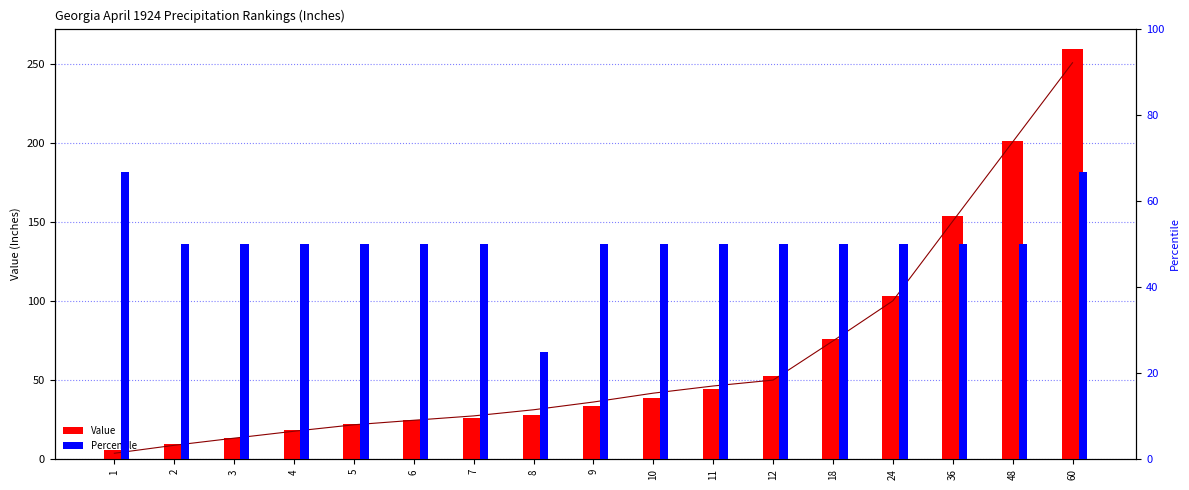

What is the total value across all series at 4?

86.3